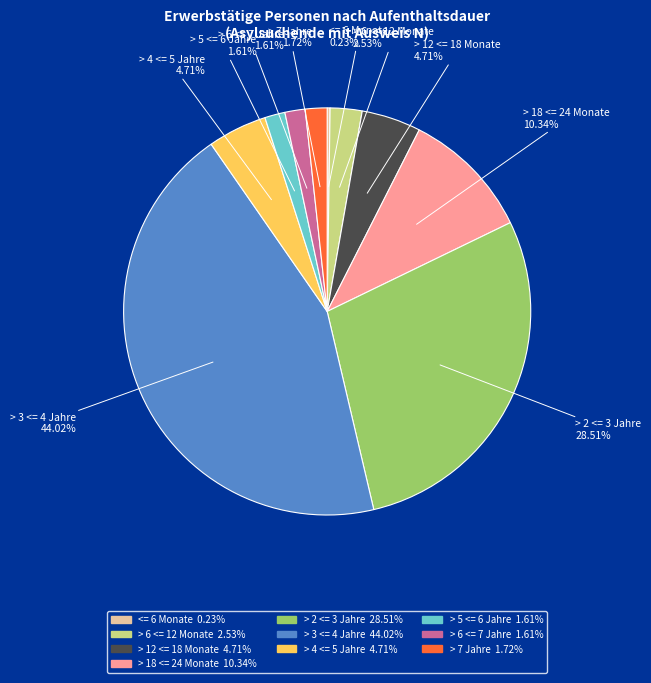

Is it true that > 5 <= 6 Jahre is 2% of the pie?

True